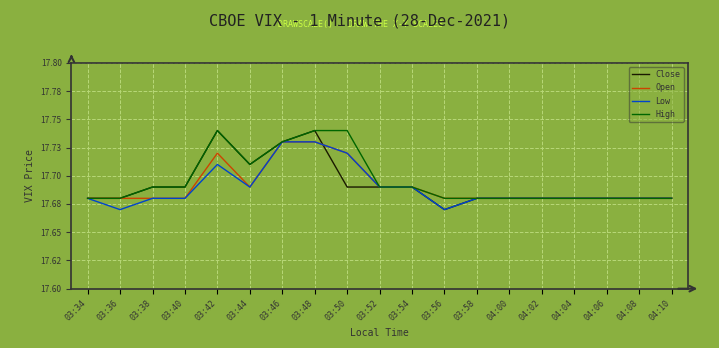

Count the Close values in the range 17 to 18.

19